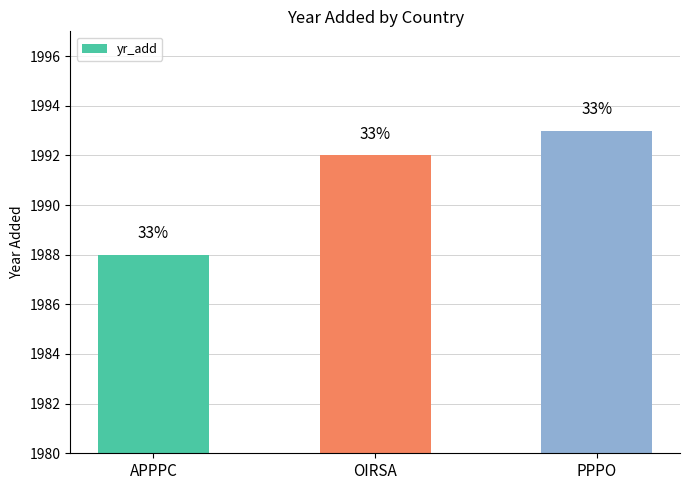

At which label is the value closest to 1990?

APPPC